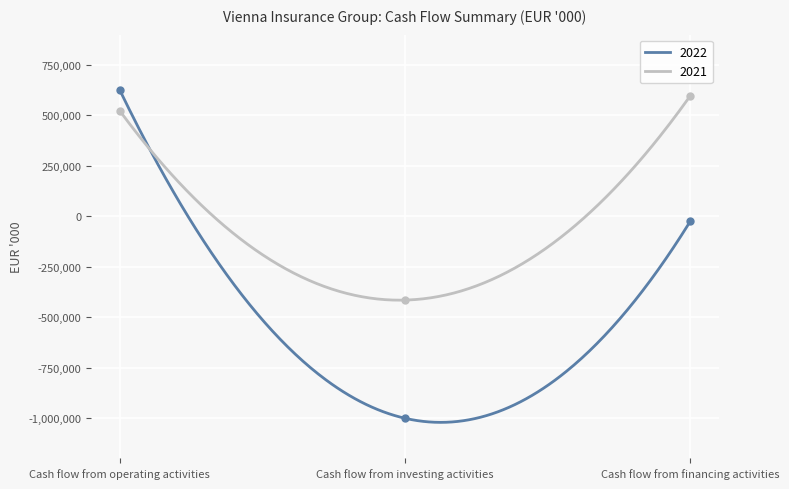

The value of 2021 at Cash flow from operating activities is 334548. True or false?

False